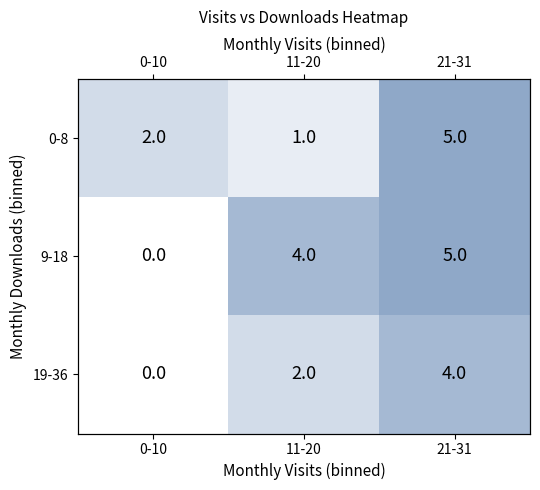

What is the approximate value of 0-8 at 0-10?

2